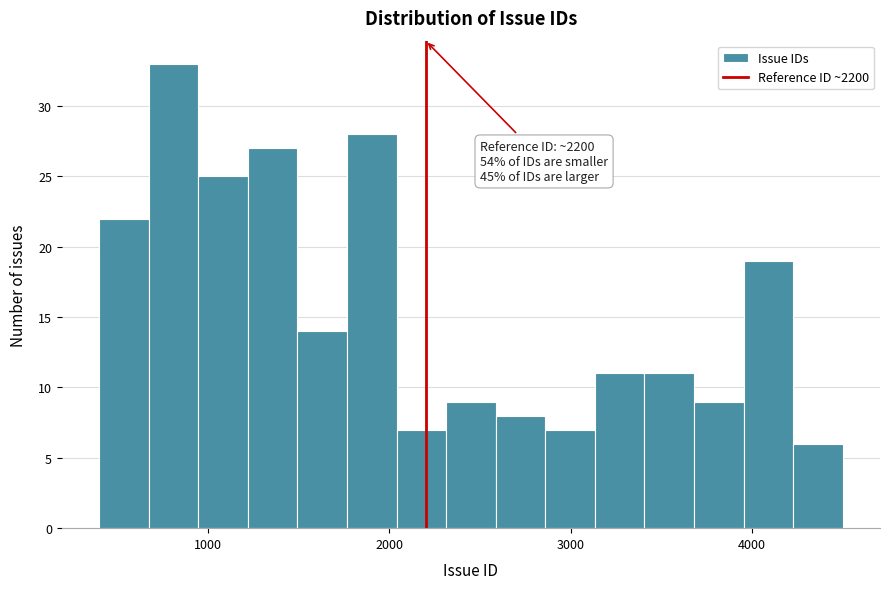

Around what value on the x-axis is the tallest bar? Give the approximate position of its centre, as read against the axis.

800